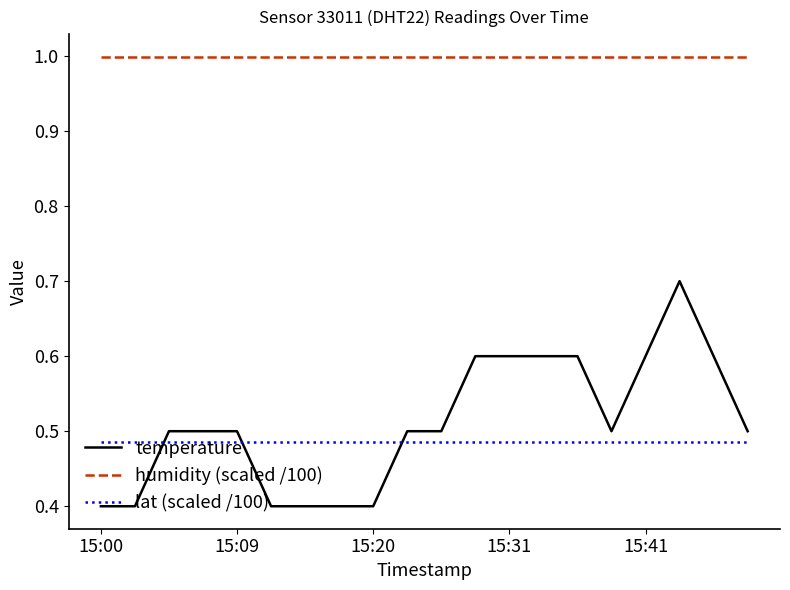

Which series has the largest total across all categories?

humidity (scaled /100)